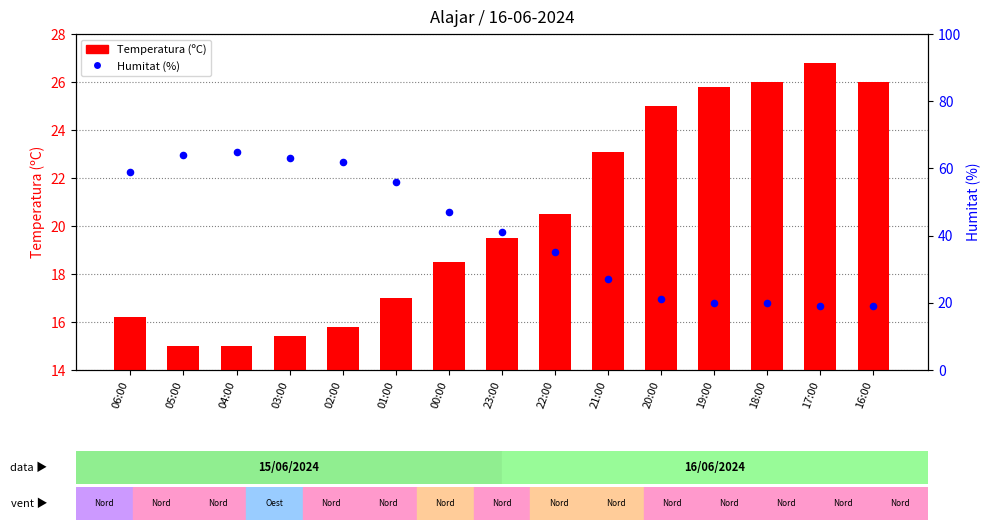

What are all the series names shown in the legend?

Temperatura (ºC), Humitat (%)